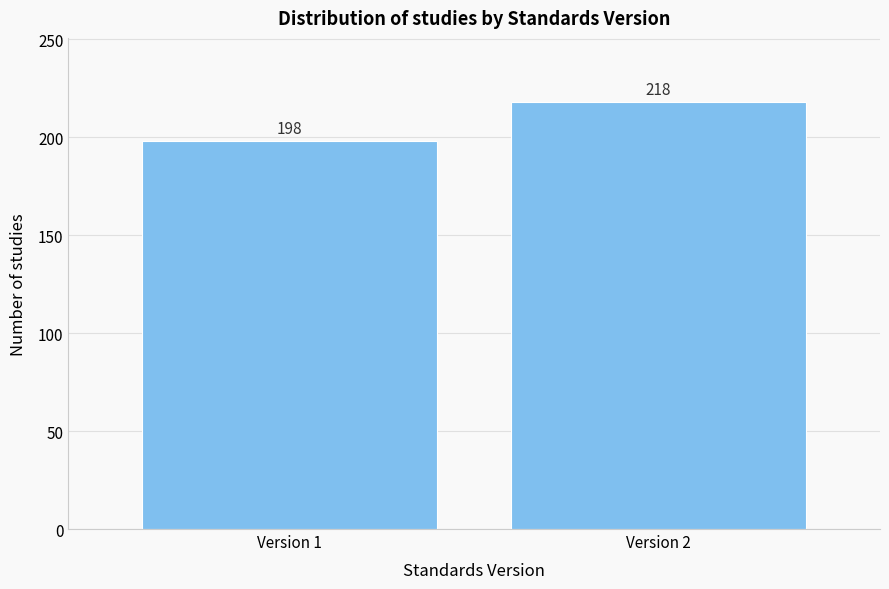

Reading right to left, transcribe all the data shown in this chart.

Version 2=218	Version 1=198